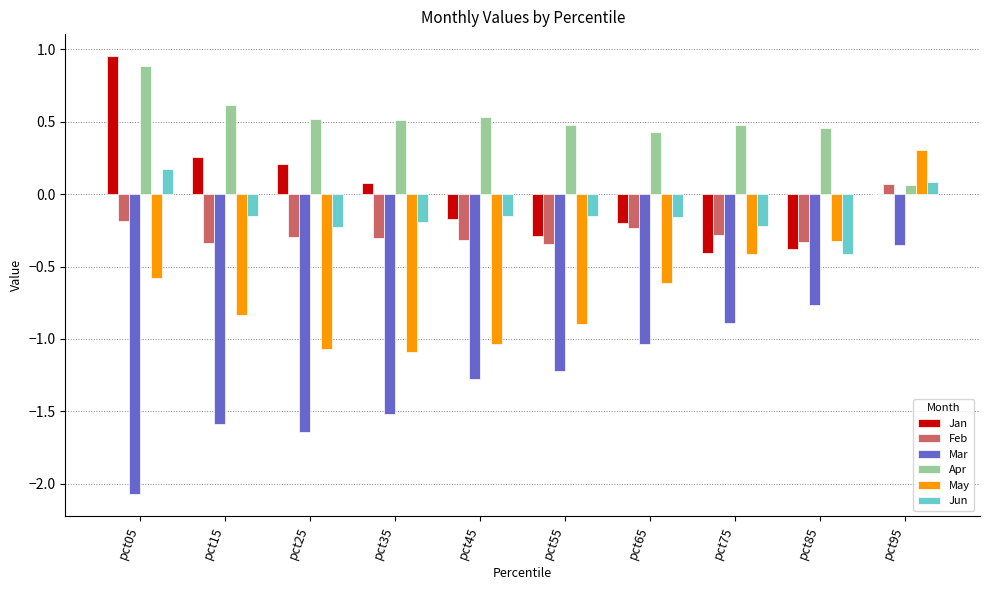

Which series has the largest total across all categories?

Apr